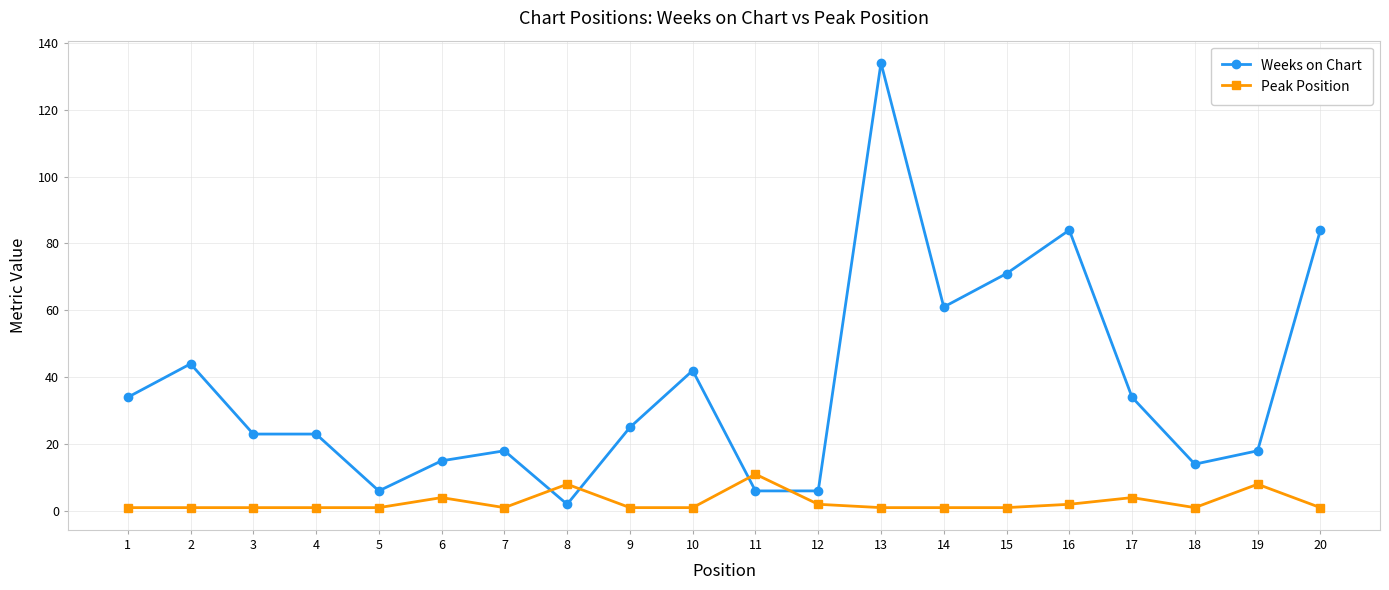

How many intersections are there between Peak Position and Weeks on Chart?

4